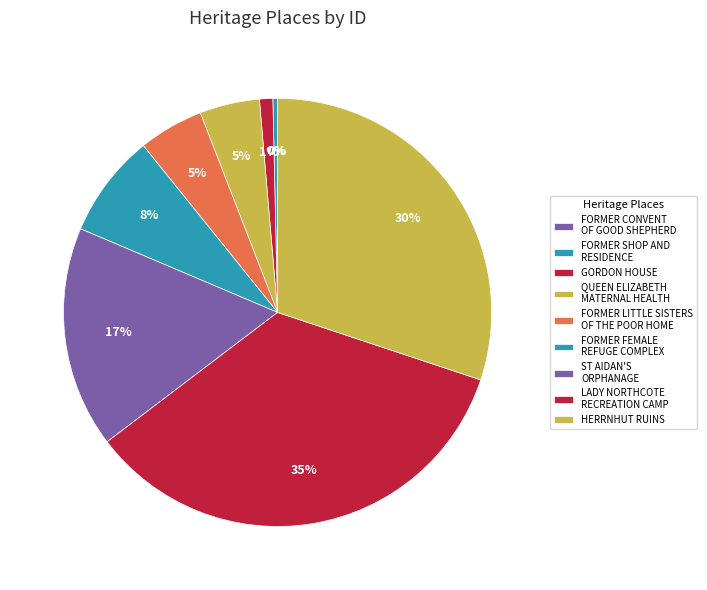

Combined, what portion of the pie is ST AIDAN'S ORPHANAGE and FORMER SHOP AND RESIDENCE?

17.1%